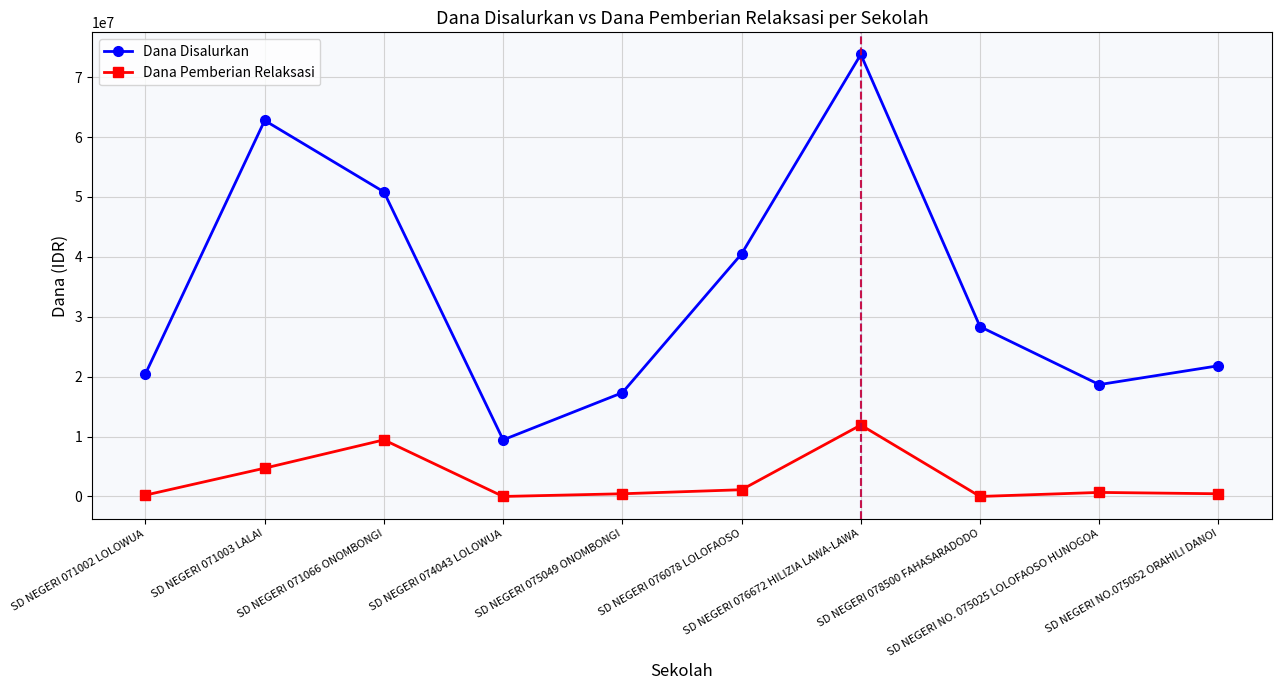

Is this an area chart (filled region under the line)?

No